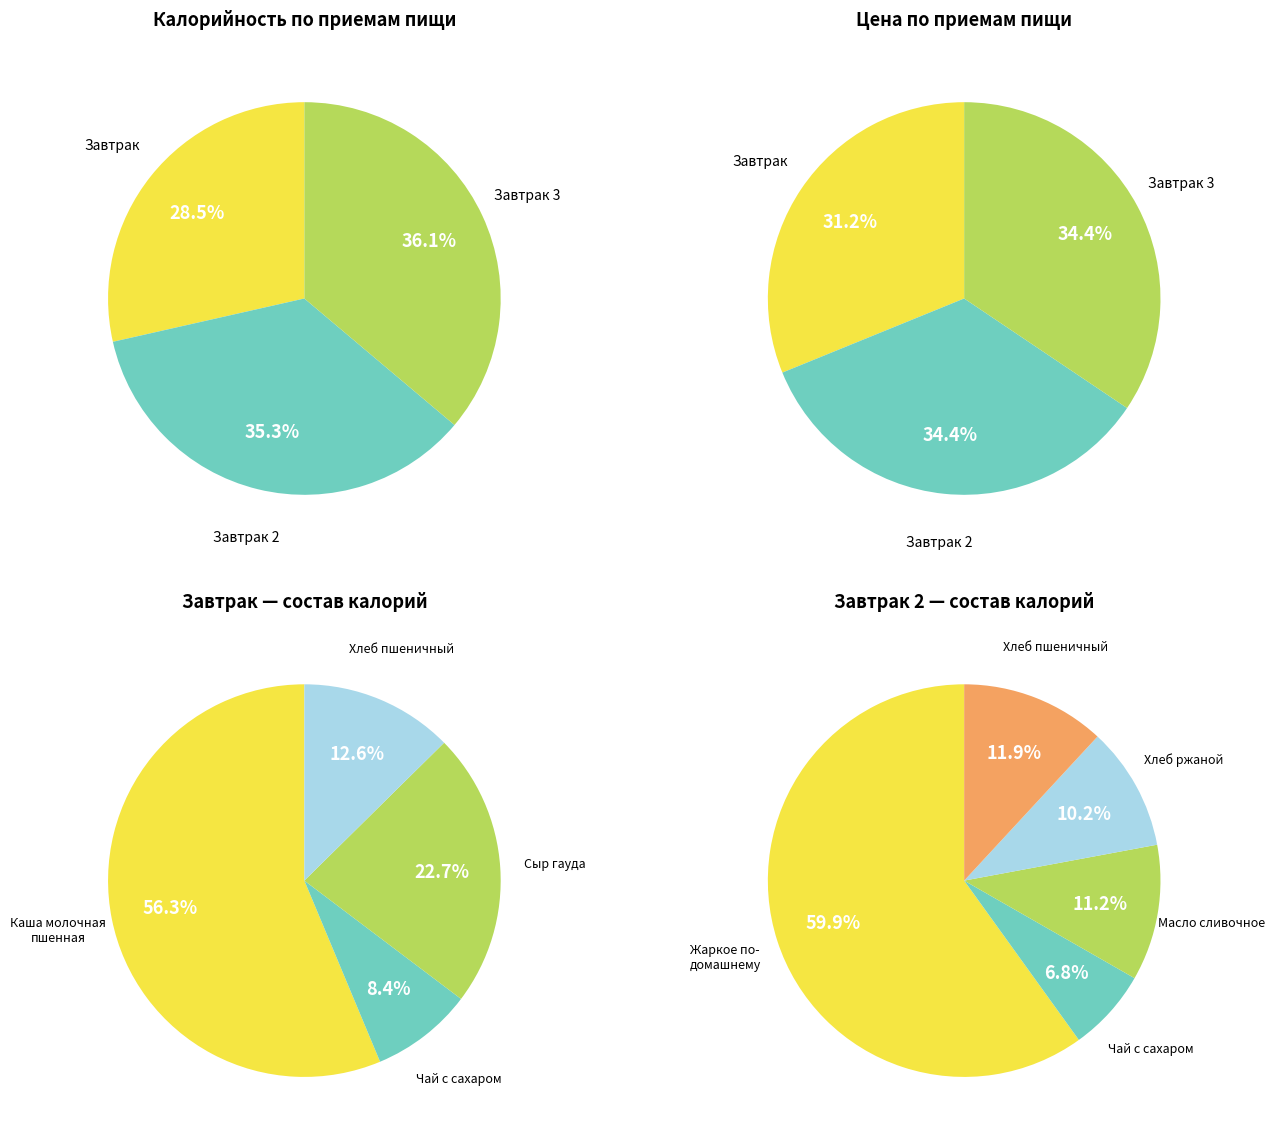

What is the total percentage of Завтрак 3 and Завтрак 2?

71.5%